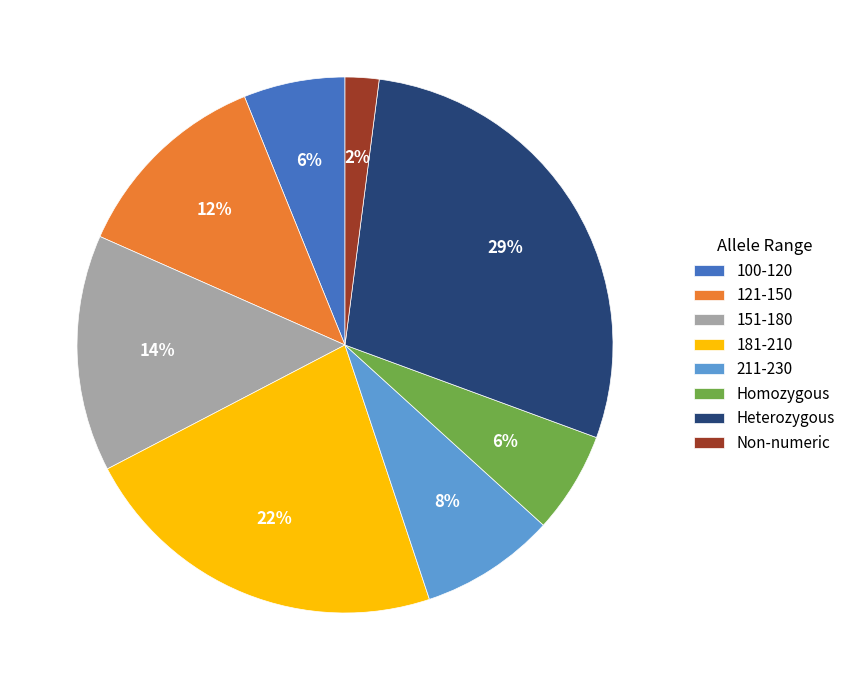

To the nearest percent, what portion does Heterozygous represent?

29%